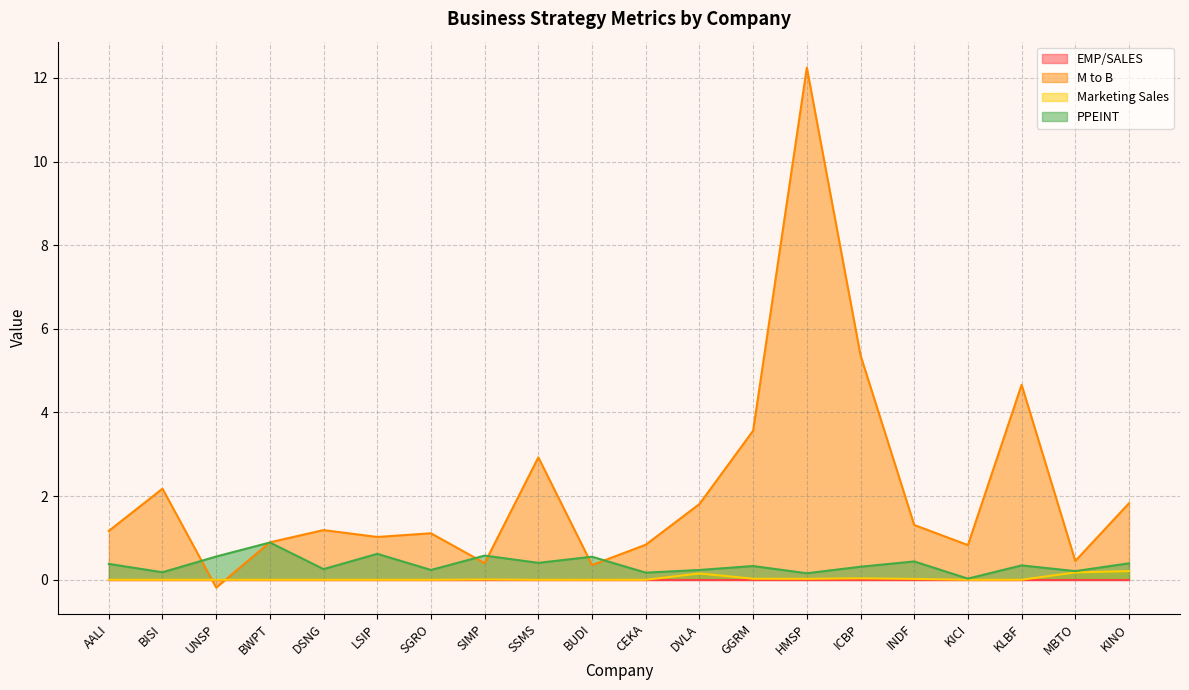

What is the difference between the maximum and minimum values in the Marketing Sales series?

0.2